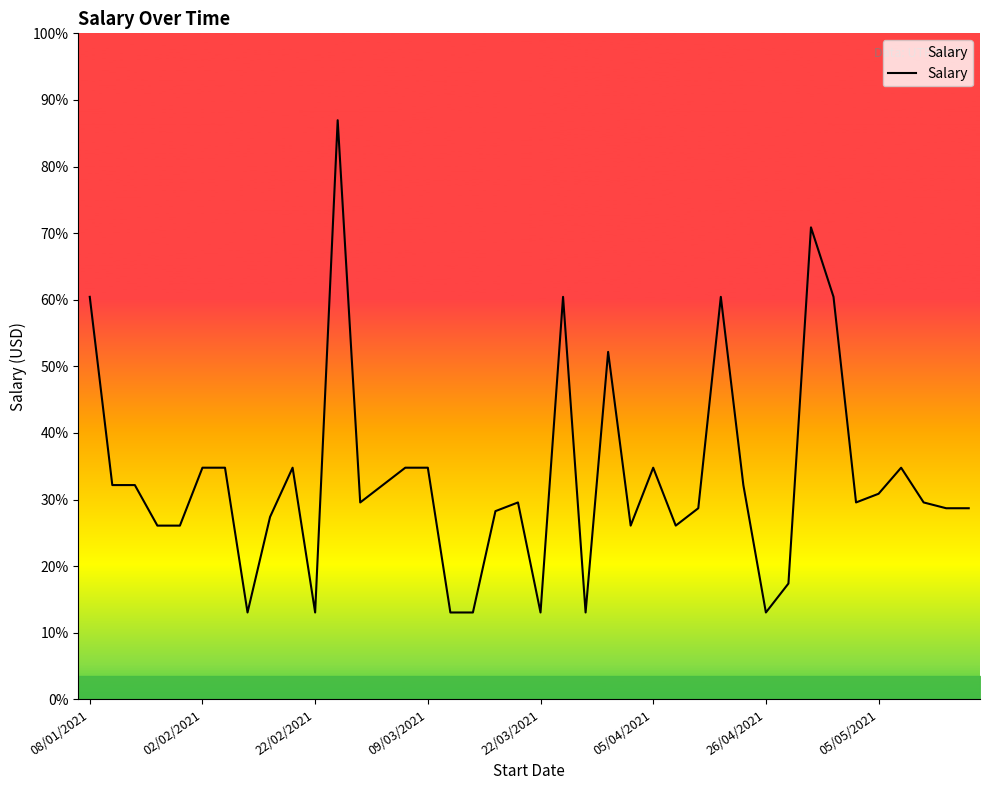

What is the difference between the second highest and minimum values?

1330